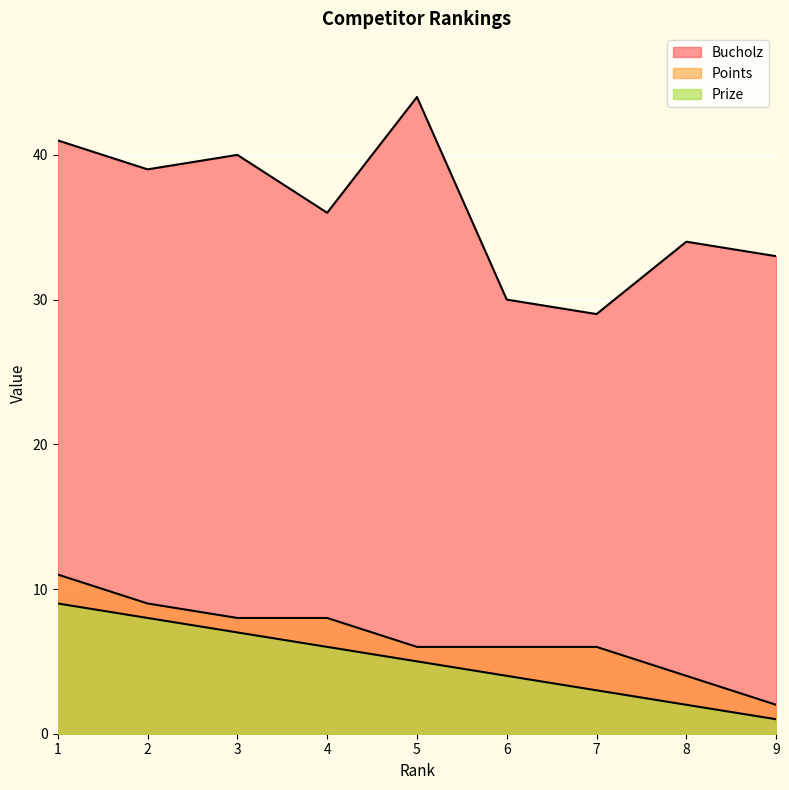

What is the value of the Prize point at the 1st from the left?

9